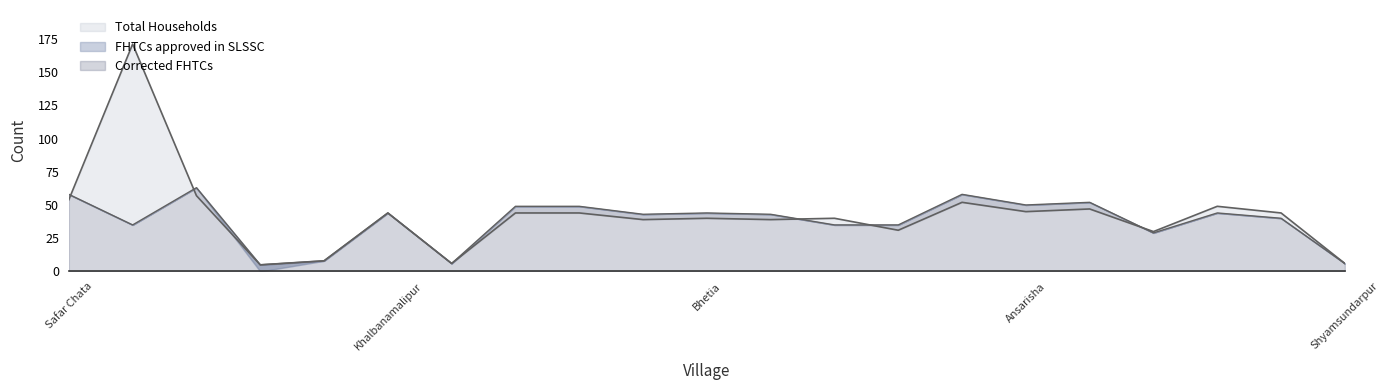

Which label corresponds to the smallest value in the chart?

Nilpura Baman Chak